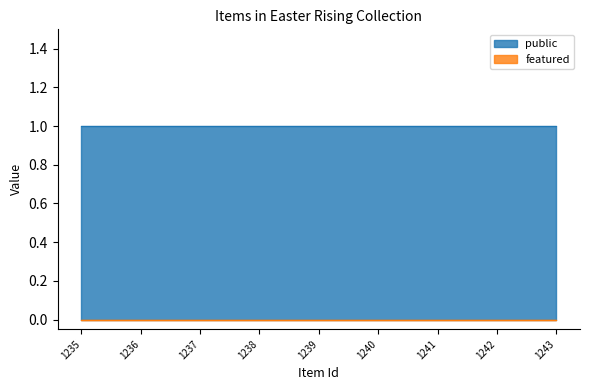

How many data points does each series have?

9